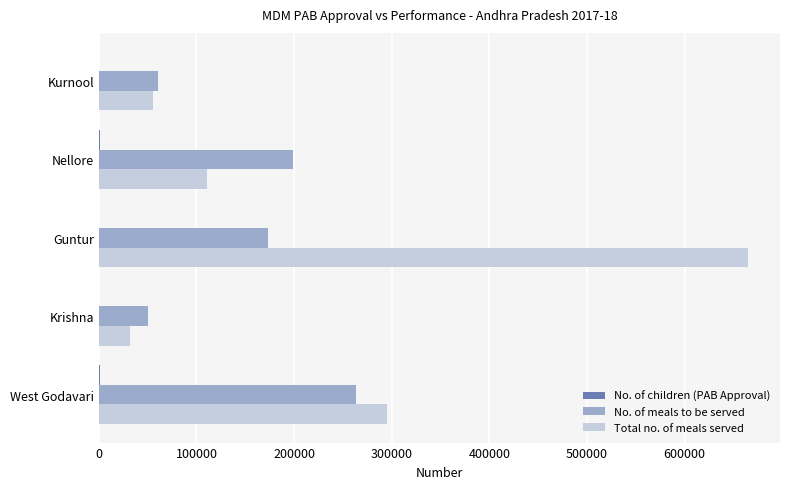

Which series changed the most between Krishna and Guntur?

Total no. of meals served